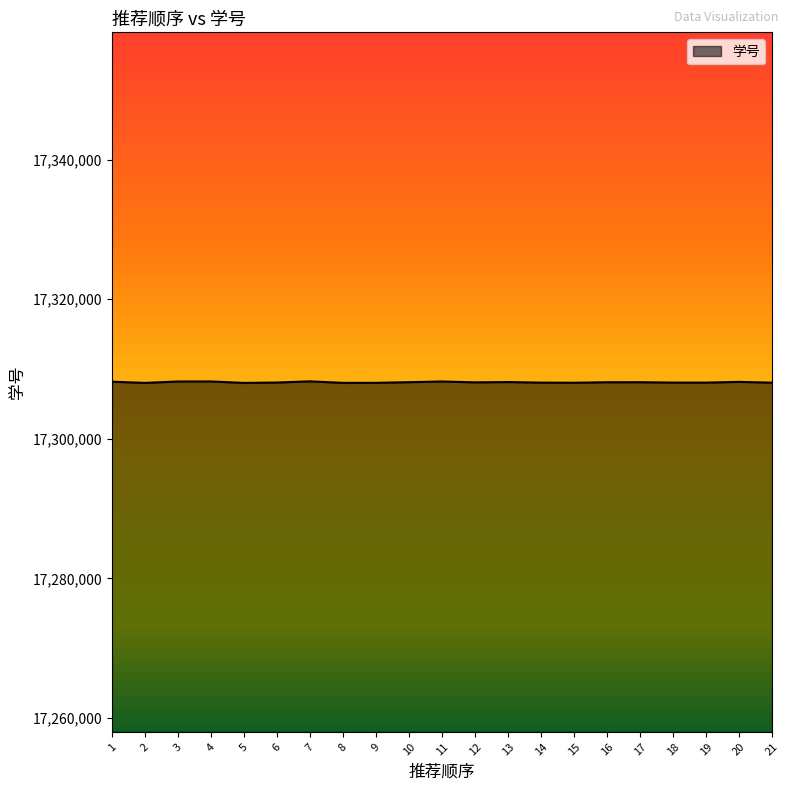

Approximately how many times larger is the value at 16 compared to 11?

1.0